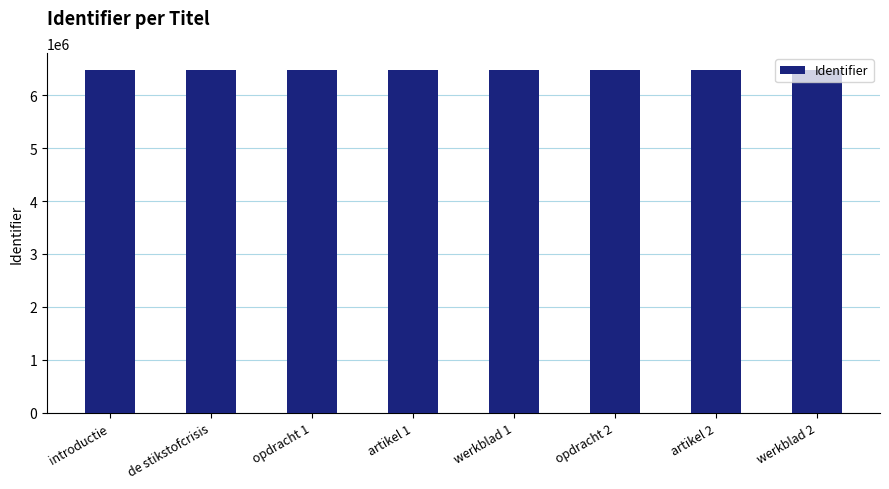

The value at artikel 1 is 6471825. True or false?

True